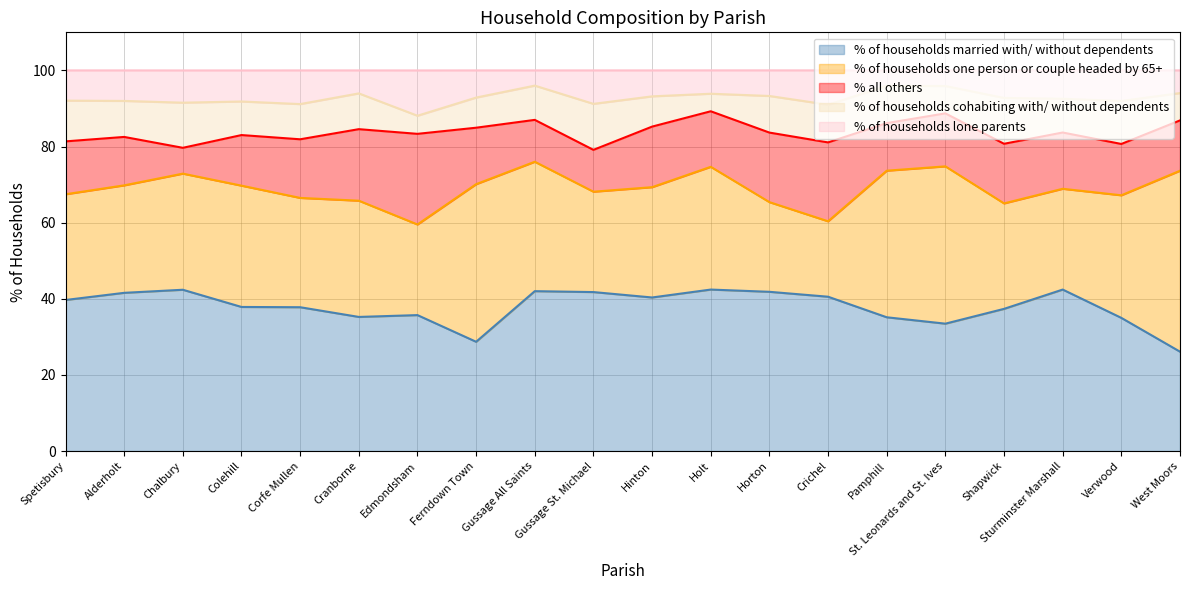

List the series in order of their peak value, highest first.

% of households one person or couple headed by 65+, % of households married with/ without dependents, % all others, % of households cohabiting with/ without dependents, % of households lone parents